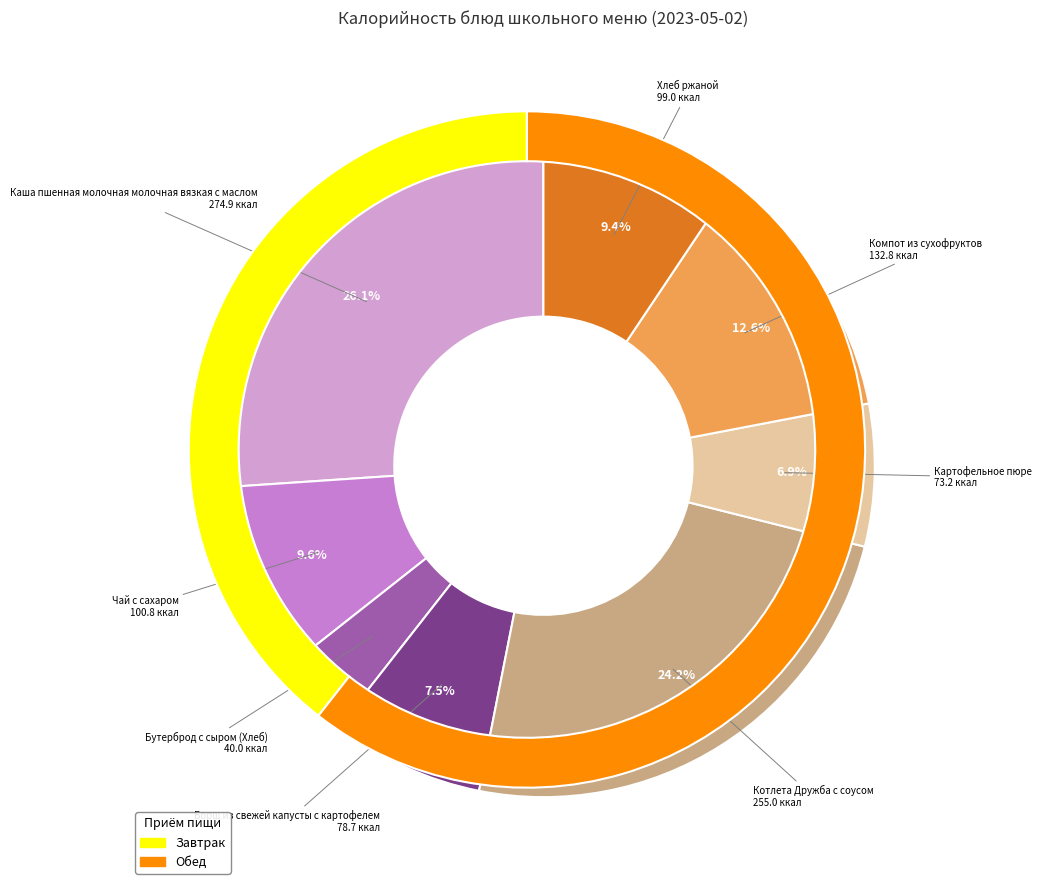

Which slice is the smallest?

Бутерброд с сыром (Хлеб)